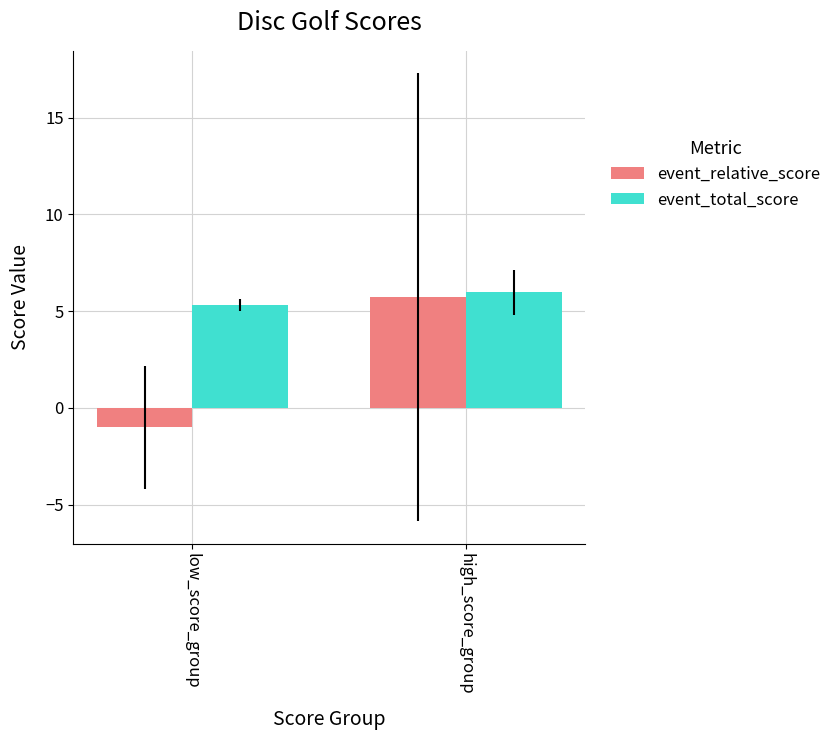

What are all the series names shown in the legend?

event_relative_score, event_total_score